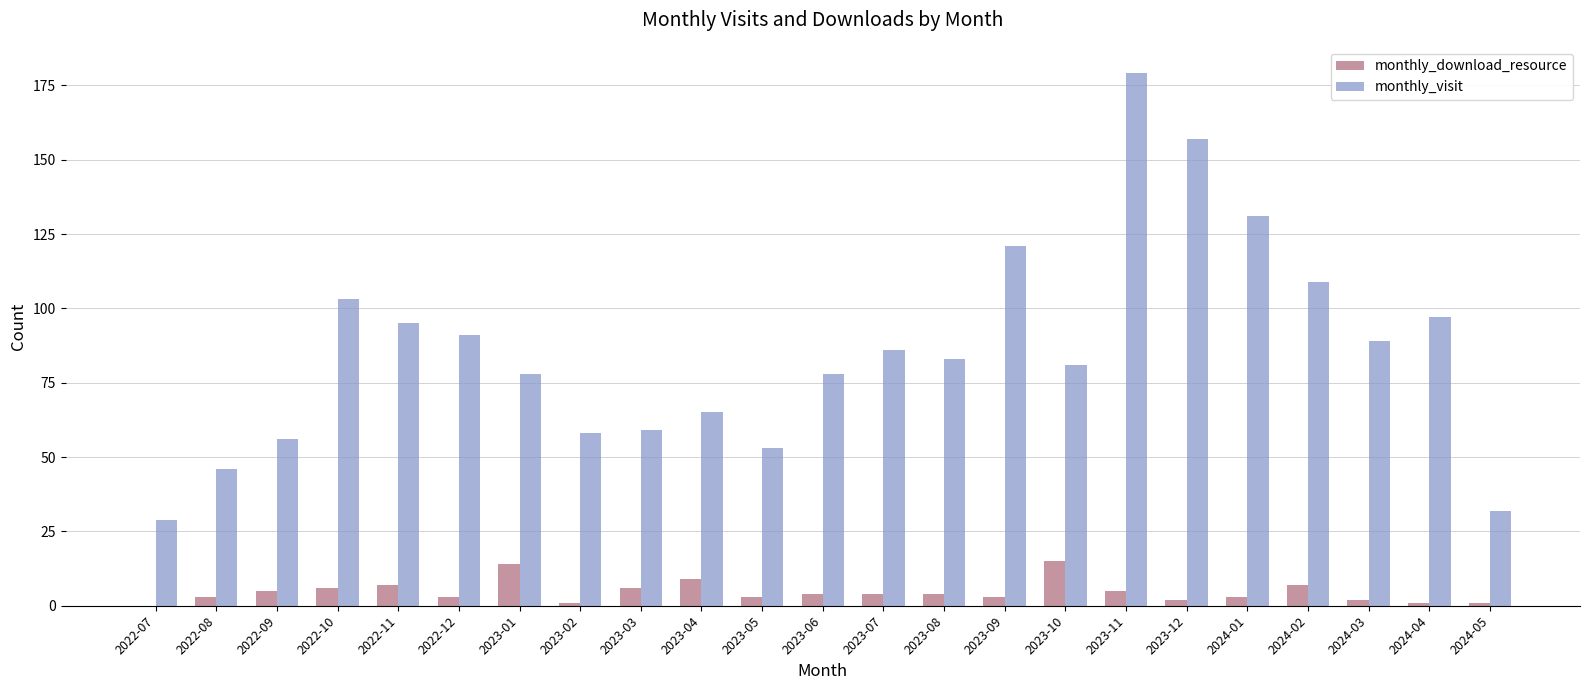

Where does the monthly_visit series first go above 83?

2022-10